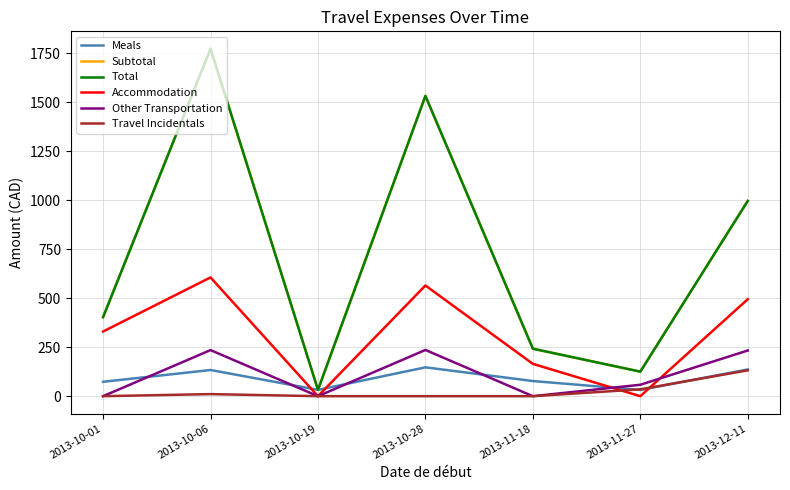

Does the chart have visible grid lines?

Yes